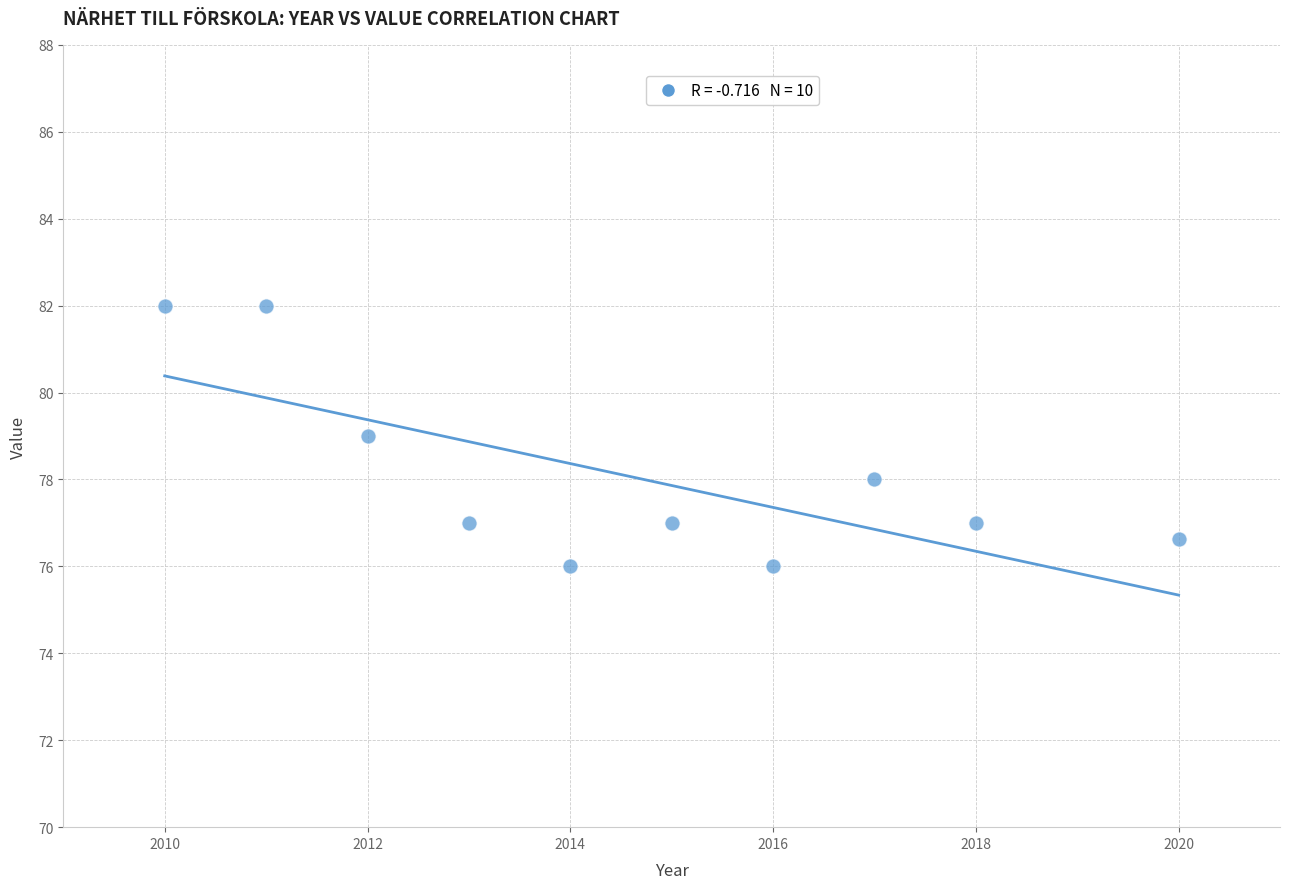

What is the average Y value?

78.1